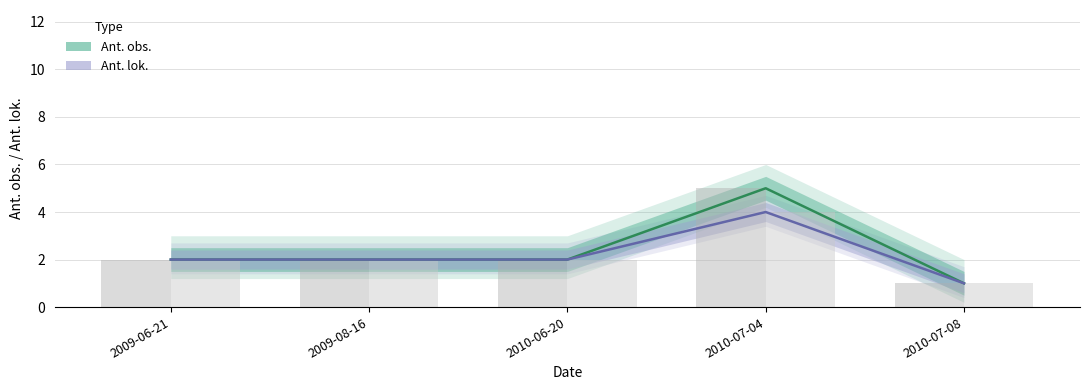

Reading left to right, transcribe all the data shown in this chart.

Ant. obs.: 2	2	2	5	1
Ant. lok.: 2	2	2	4	1